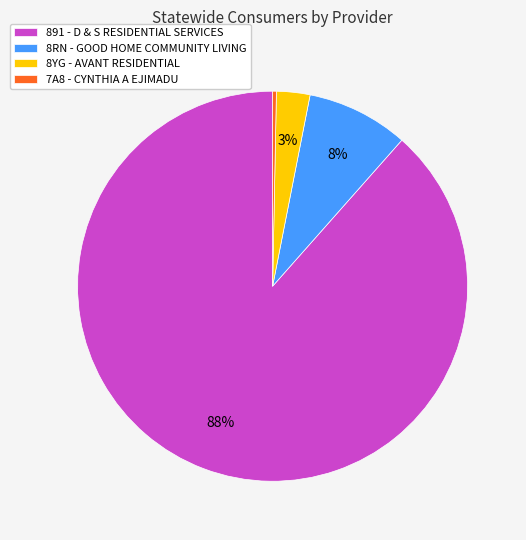

To the nearest percent, what portion does 8YG - AVANT RESIDENTIAL represent?

3%